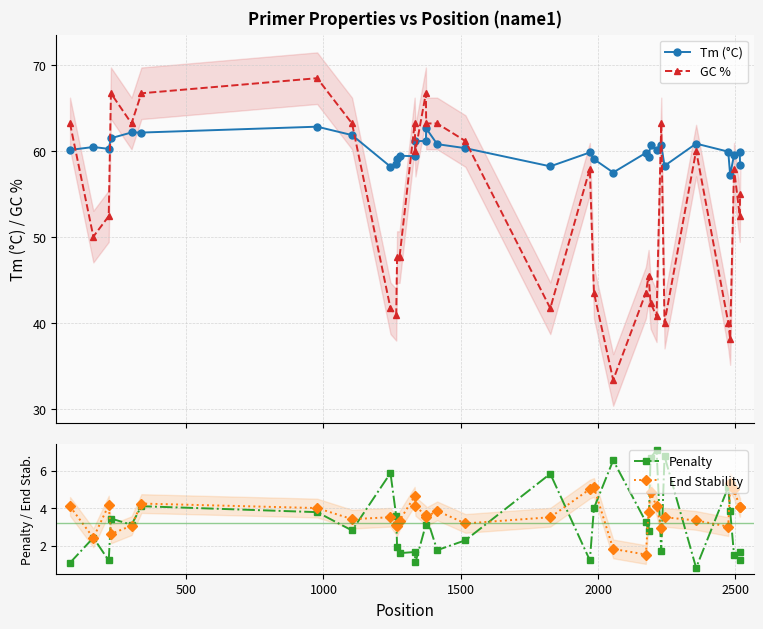

Which series ends up on top after the final intersection of GC % and Tm (°C)?

Tm (°C)